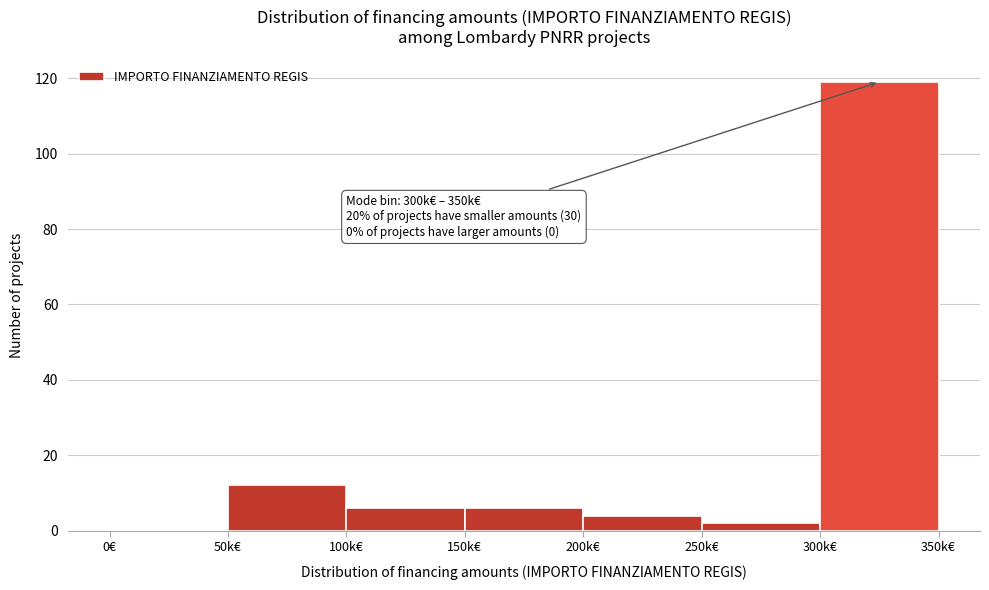

Reading left to right, list all the values displayed in this chart.

0€=0	50k€=12	100k€=6	150k€=6	200k€=4	250k€=2	300k€=119